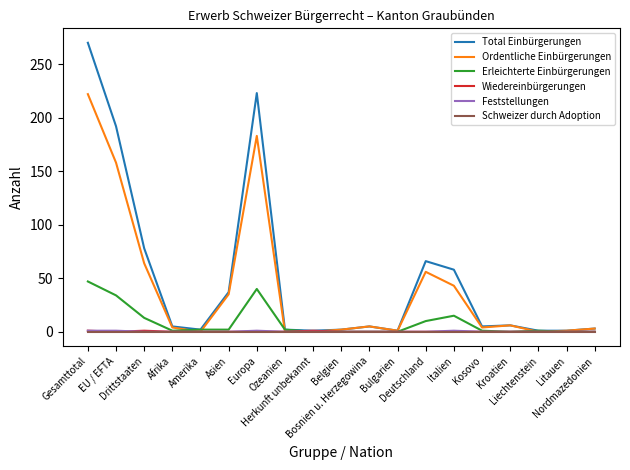

How many series are shown in this chart?

6